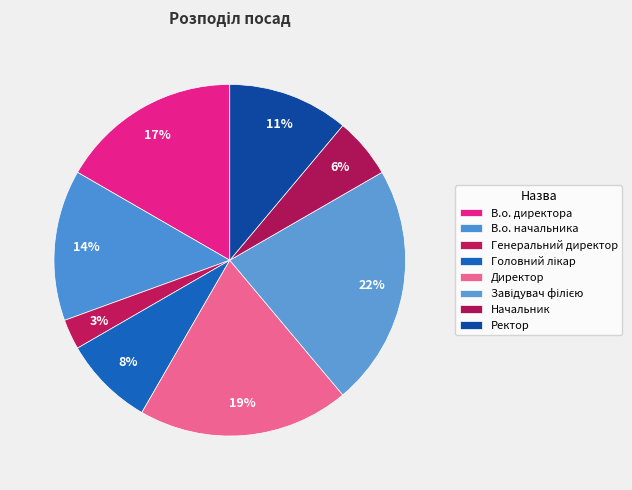

How many slices are in this pie chart?

8